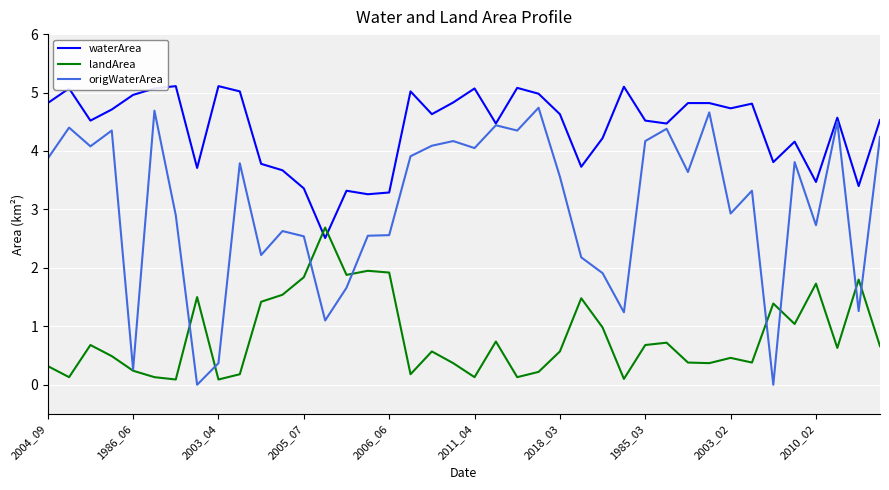

True or false: waterArea and landArea intersect in this chart.

True